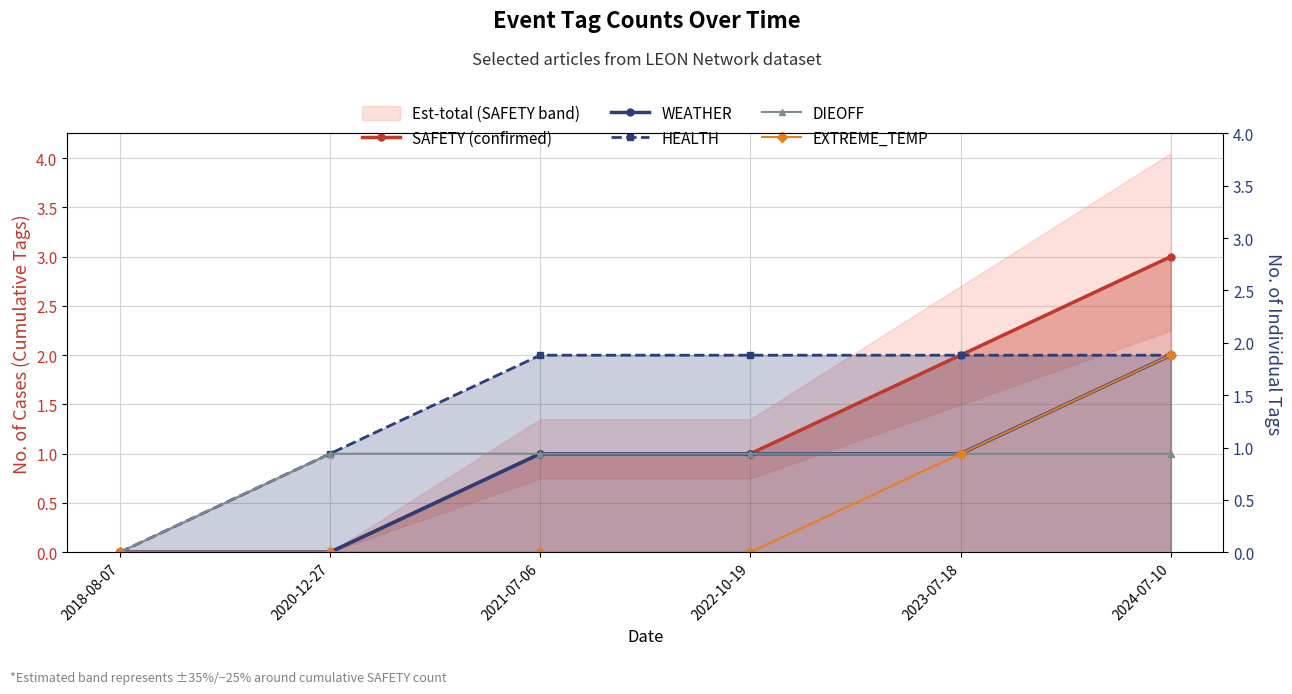

Which category has the highest value across all series?

2024-07-10